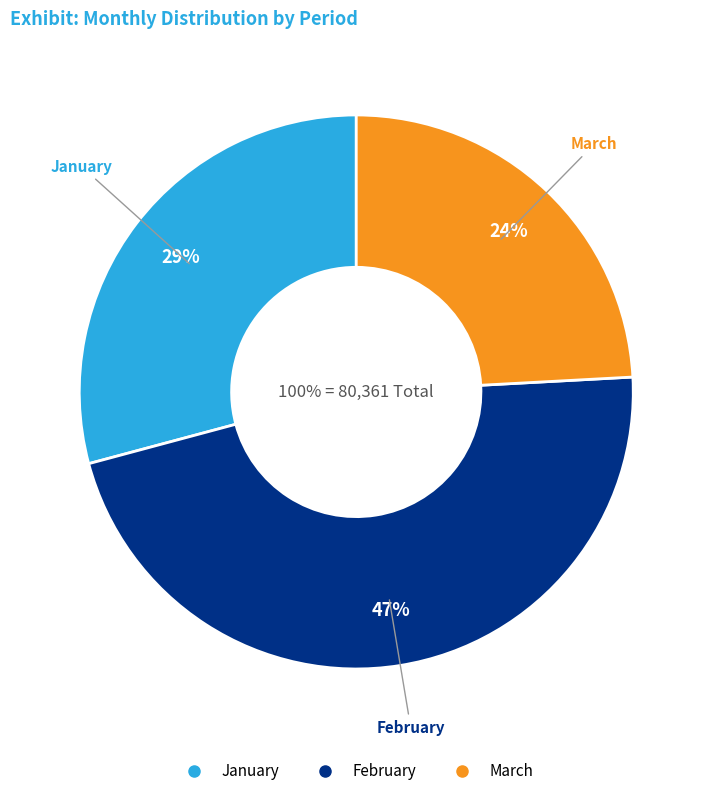

How much of the chart is everything except February?

53.3%